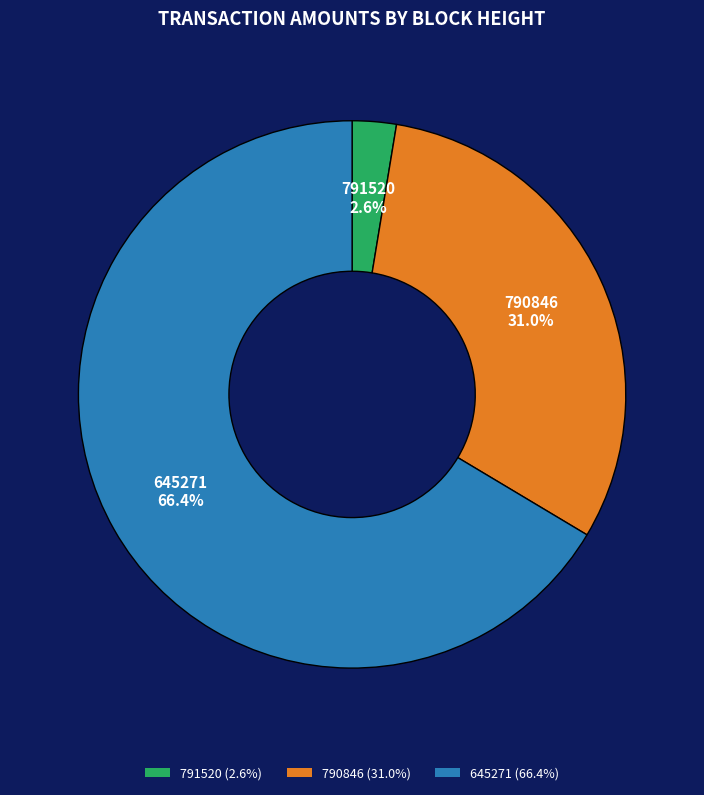

To the nearest percent, what is the difference between the largest and smallest slice percentages?

64%